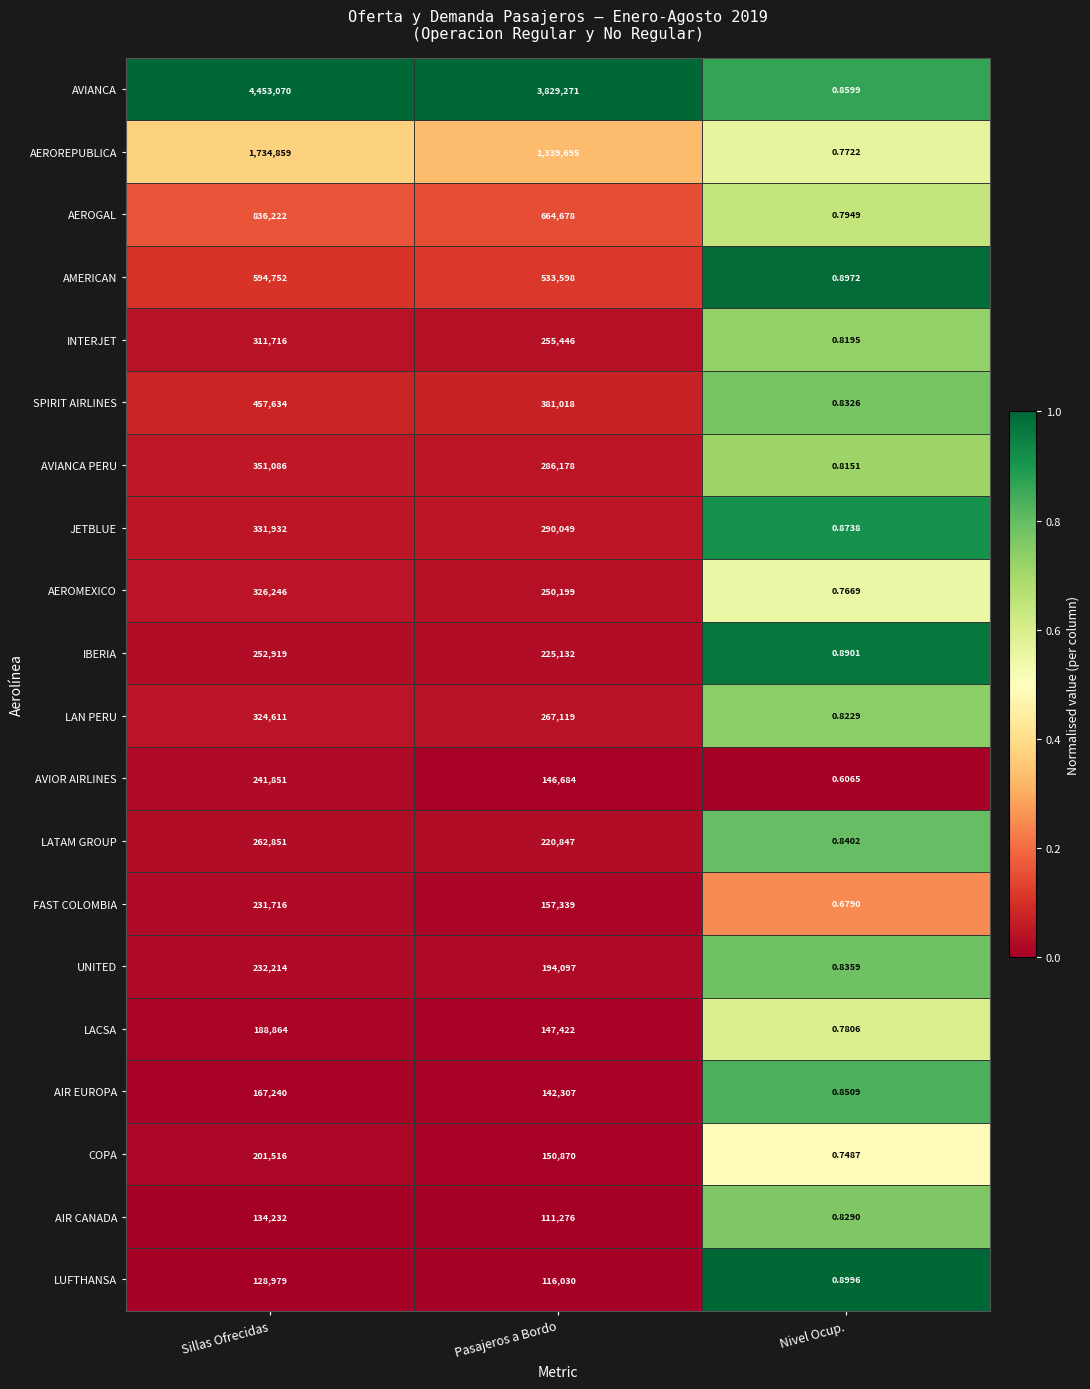

Which series has the largest total across all categories?

AVIANCA